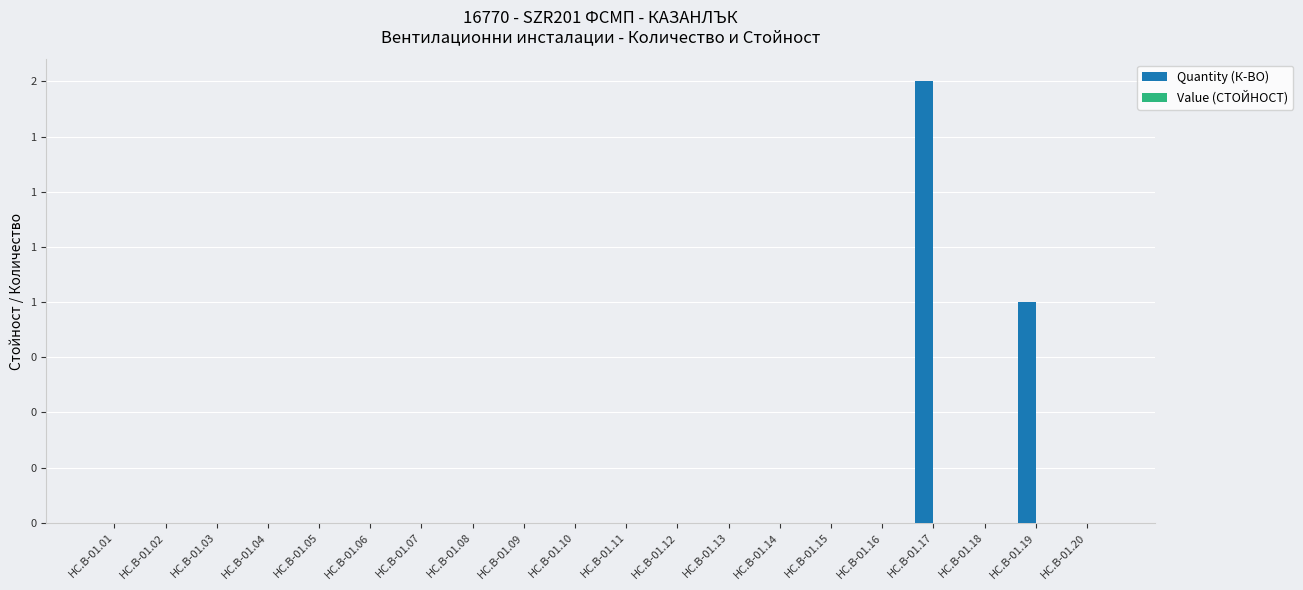

Are the bars horizontal?

No